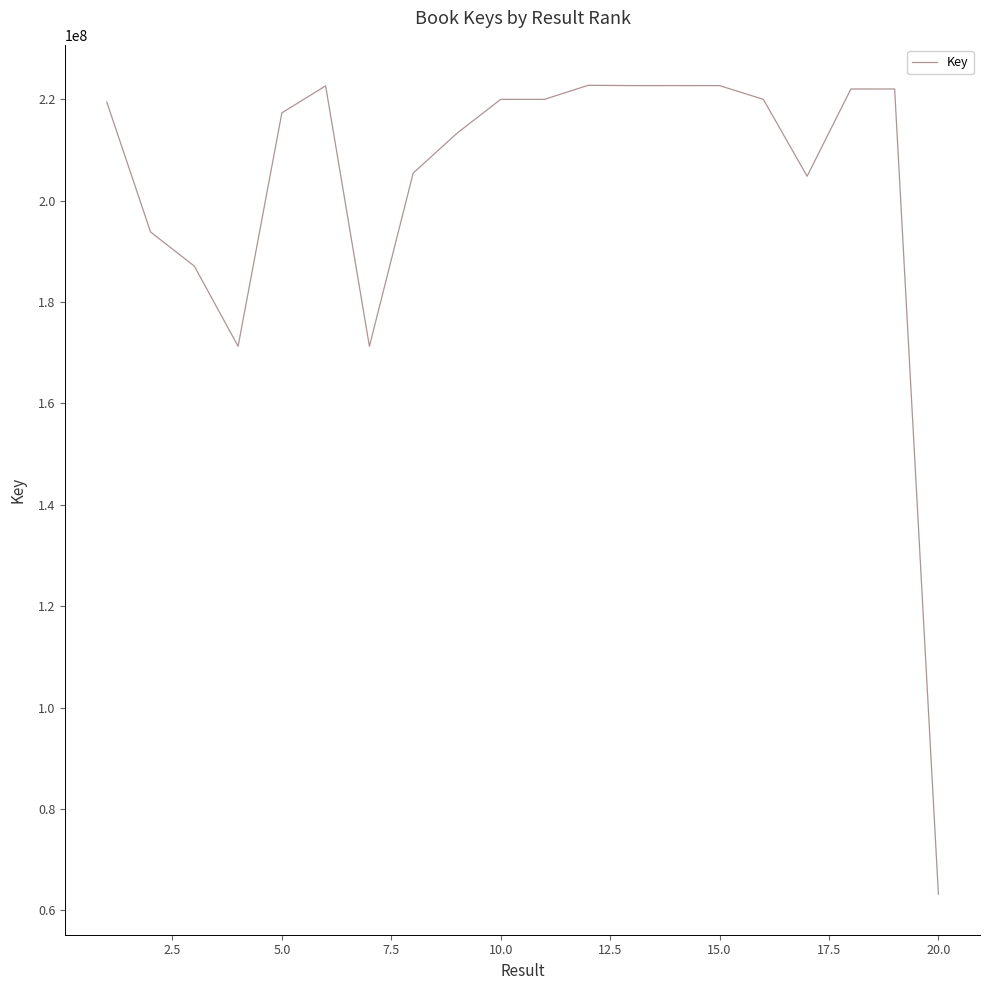

What is the difference between the maximum and minimum values?

159641792